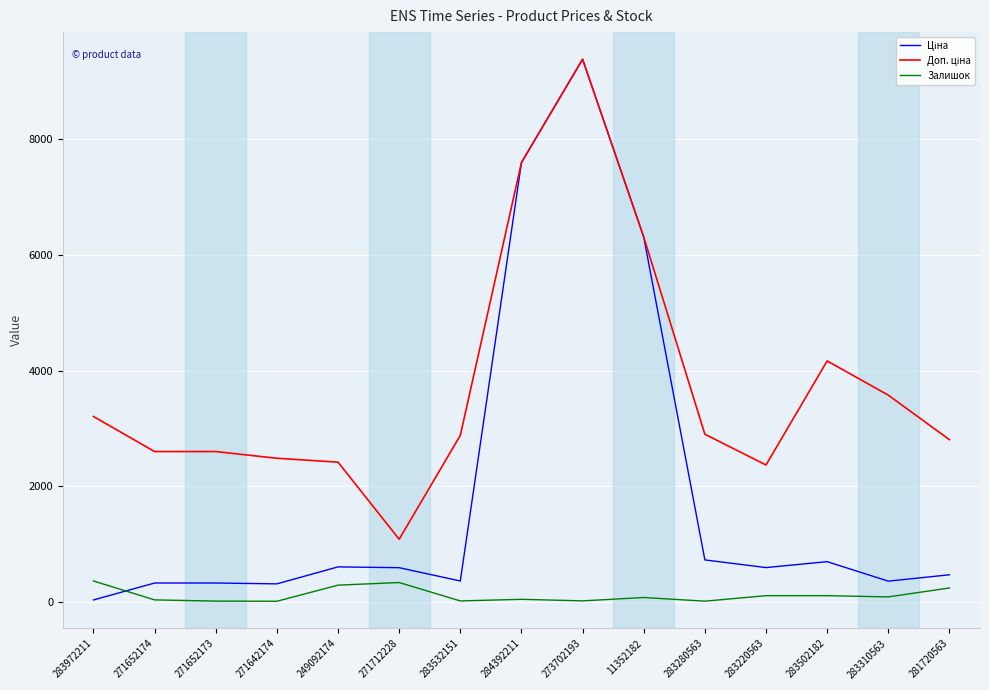

What is the greatest value displayed?

9384.0